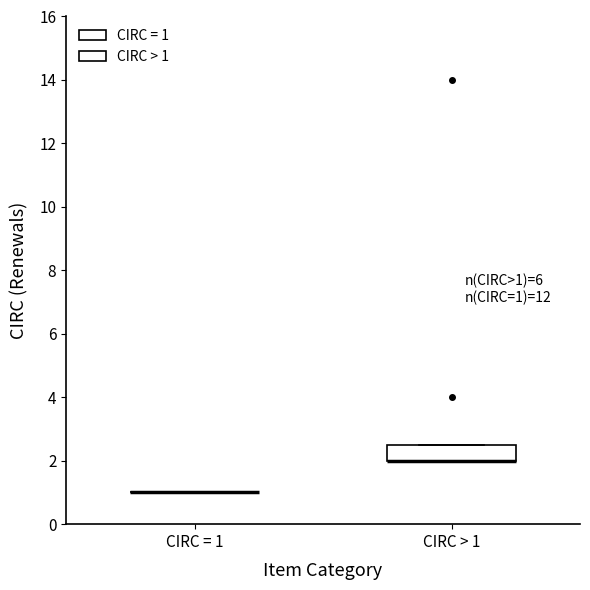

Which box is the tallest, from its lower edge to its upper edge?

CIRC > 1